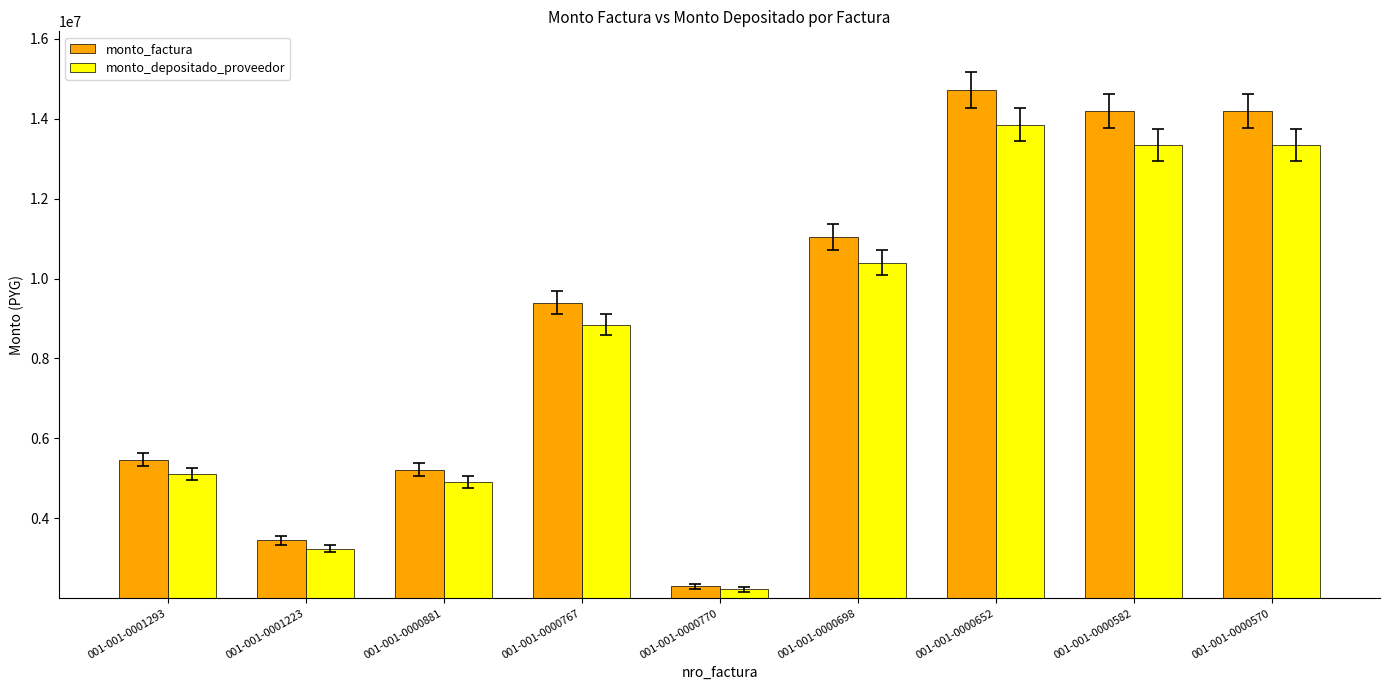

What position from the left is 001-001-0000582?

8